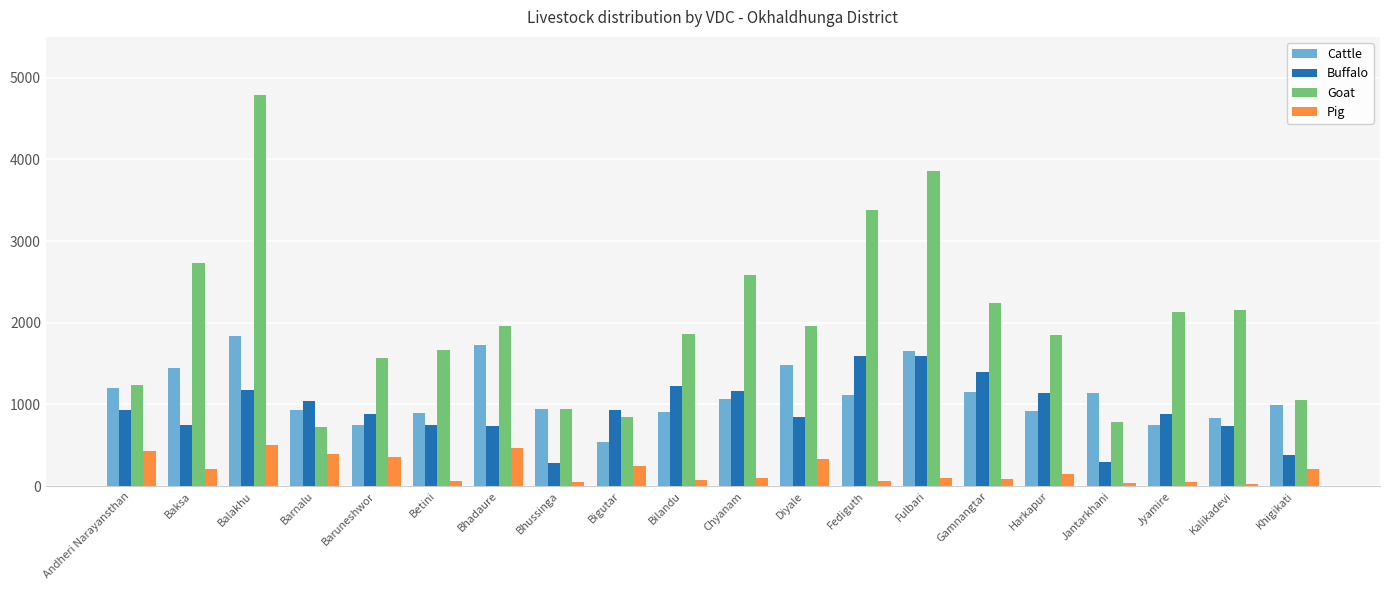

The value of Cattle at Gamnangtar is 1146. True or false?

True